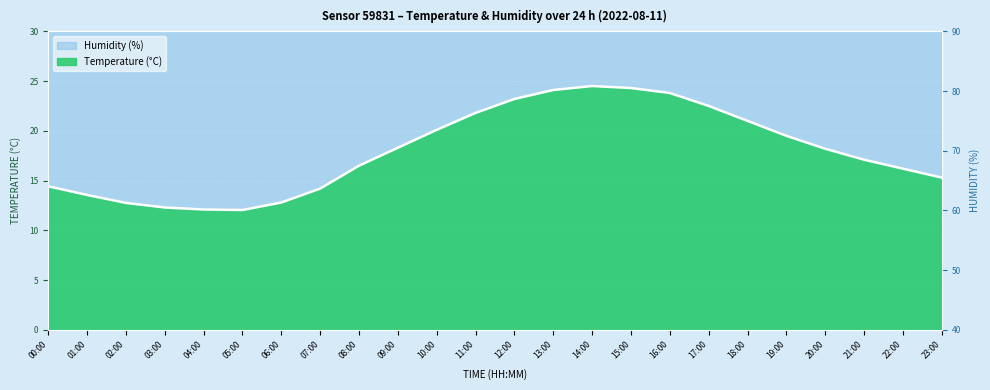

The Humidity (%) series shows 26.4 at 08:00. True or false?

False